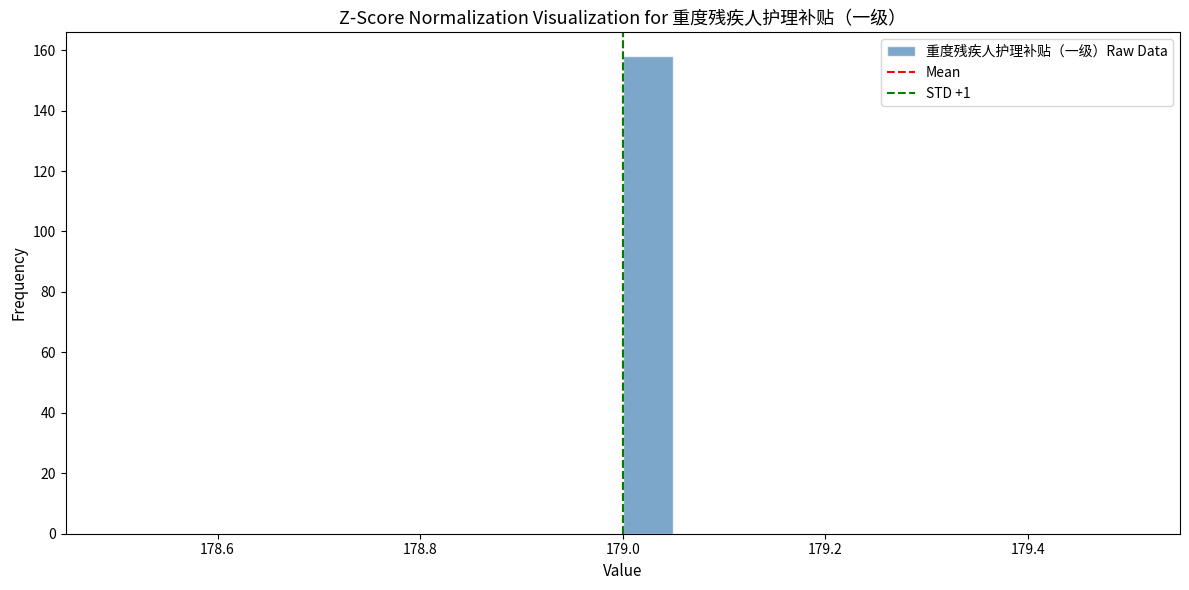

Read against the x-axis, roughly where is the centre of the tallest bar?

179.02